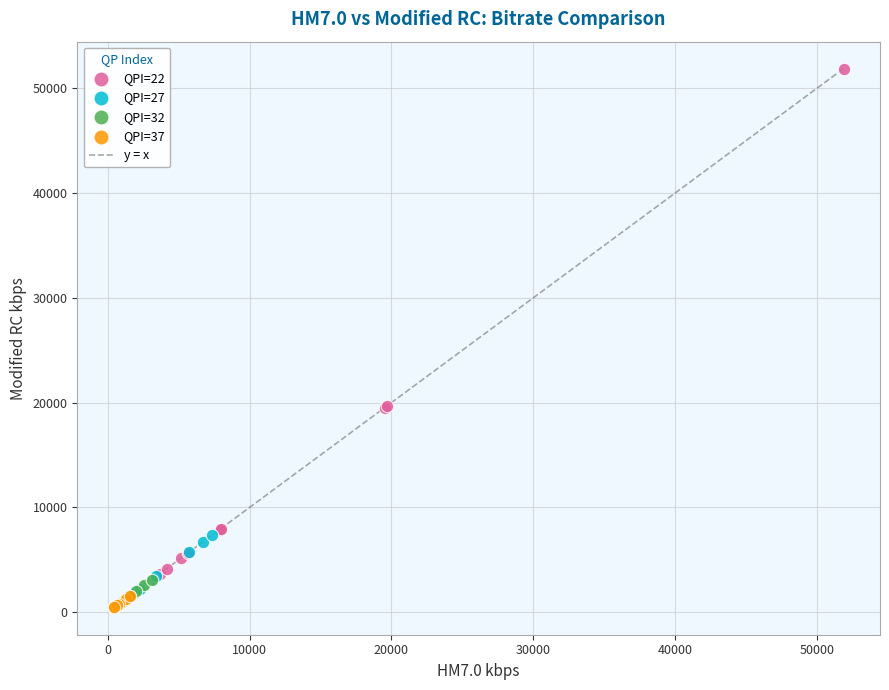

Which series contains the highest Y value?

QPI=22